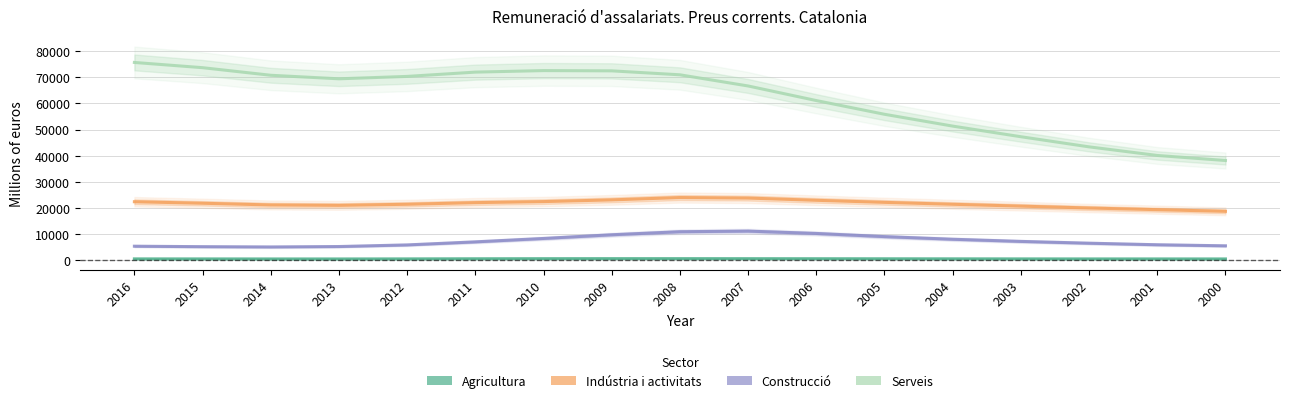

At which label does Indústria i activitats reach its peak?

2008